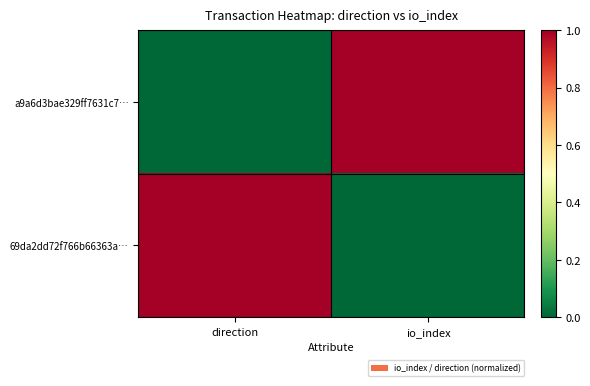

Reading right to left, transcribe all the data shown in this chart.

a9a6d3bae329ff7631c7…: io_index=1	direction=0
69da2dd72f766b66363a…: io_index=0	direction=1